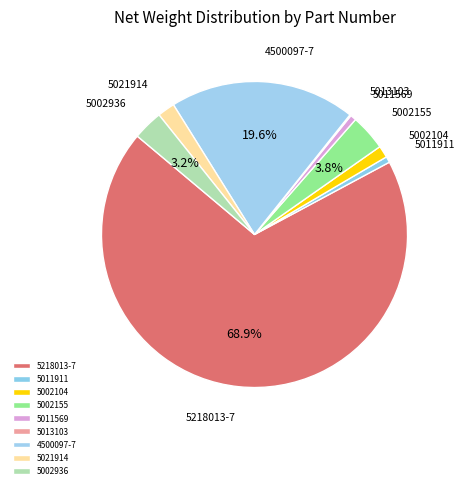

Is there any slice that represents more than half of the pie?

Yes